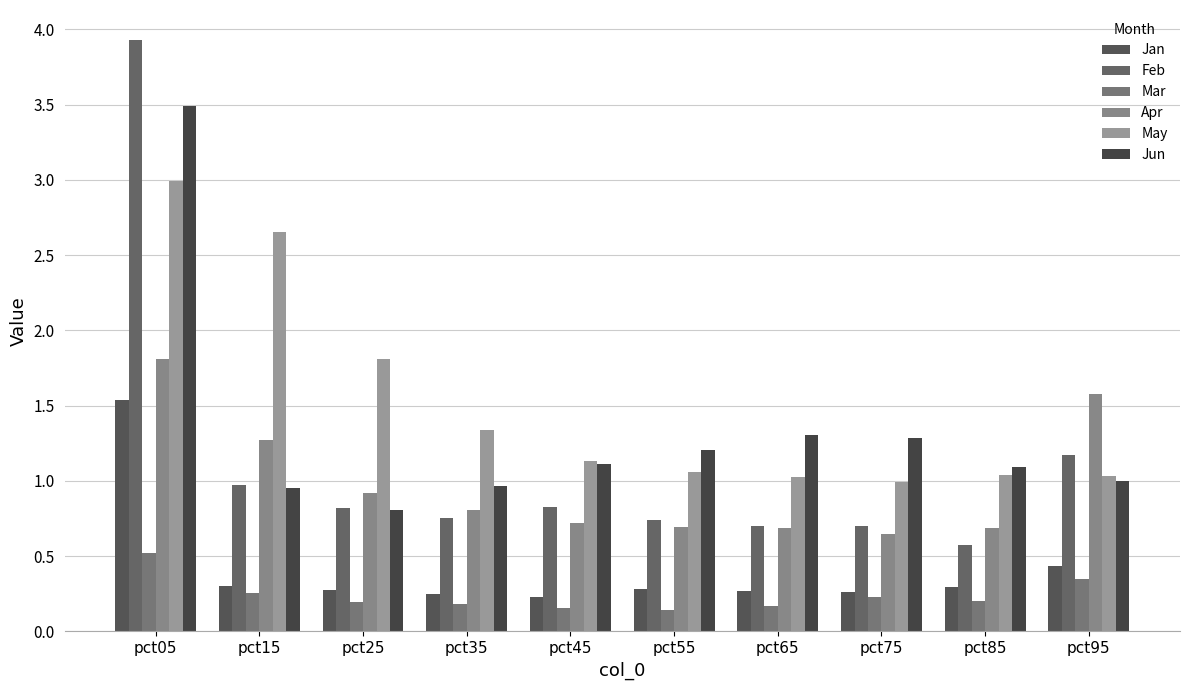

At how many categories does at least one series exceed 3?

1